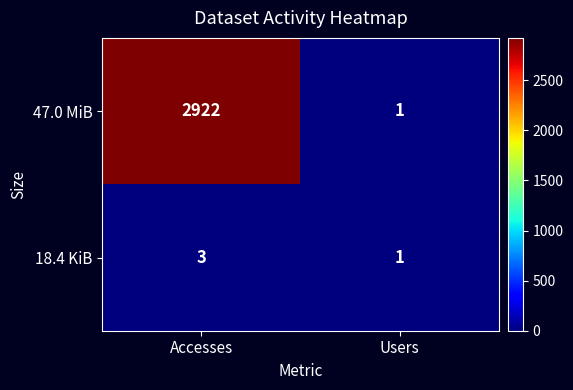

Rank the series by their maximum value, from highest to lowest.

47.0 MiB, 18.4 KiB